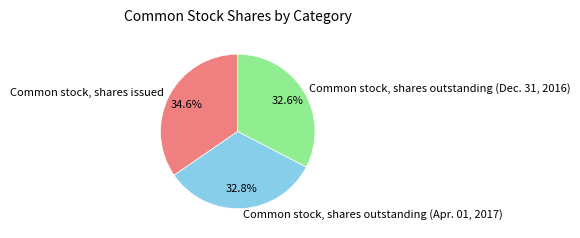

The Common stock, shares outstanding (Apr. 01, 2017) slice represents 41% of the pie. True or false?

False